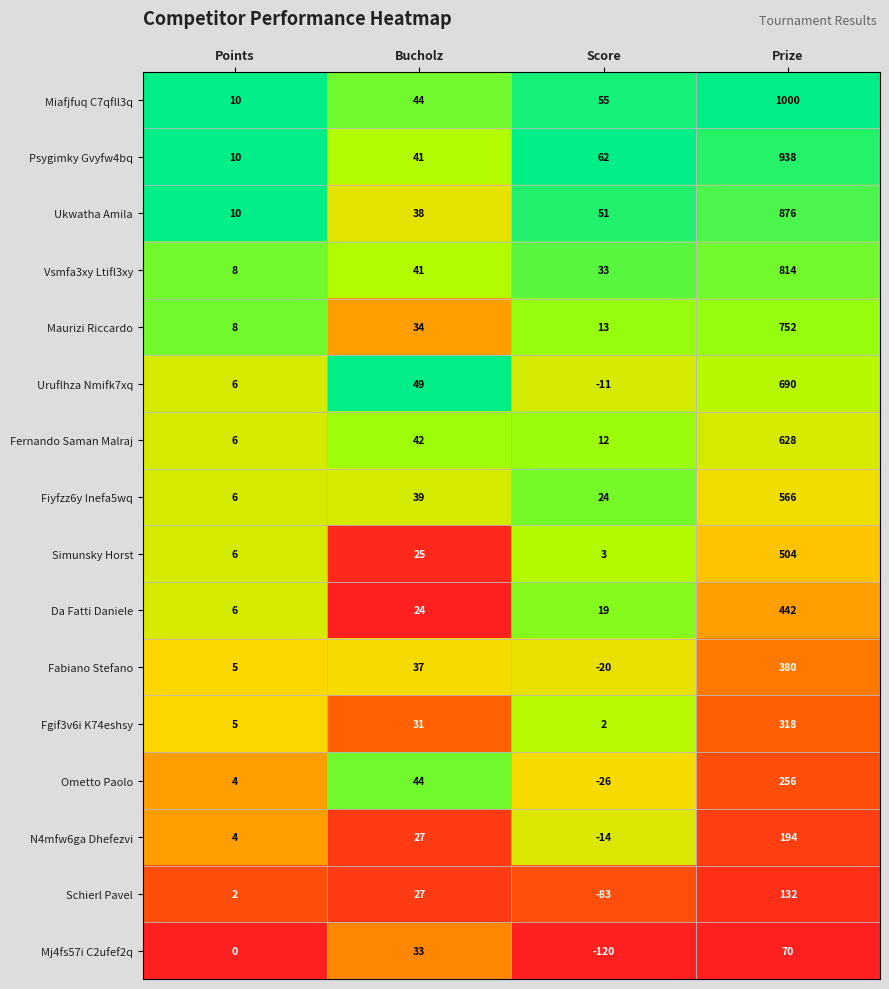

List the series in order of their peak value, lowest first.

Mj4fs57i C2ufef2q, Schierl Pavel, N4mfw6ga Dhefezvi, Ometto Paolo, Fgif3v6i K74eshsy, Fabiano Stefano, Da Fatti Daniele, Simunsky Horst, Fiyfzz6y Inefa5wq, Fernando Saman Malraj, Uruflhza Nmifk7xq, Maurizi Riccardo, Vsmfa3xy Ltifl3xy, Ukwatha Amila, Psygimky Gvyfw4bq, Miafjfuq C7qfll3q